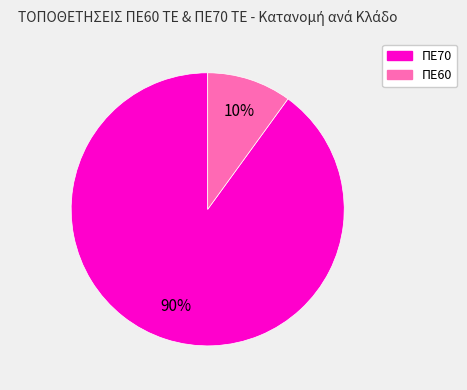

Between ΠΕ70 and ΠΕ60, which is larger?

ΠΕ70